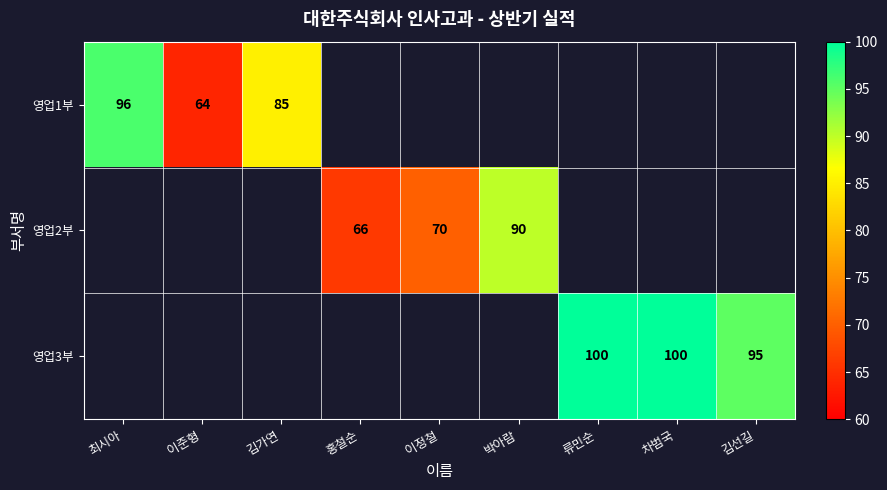

The 영업1부 series shows 64 at 이준형. True or false?

True